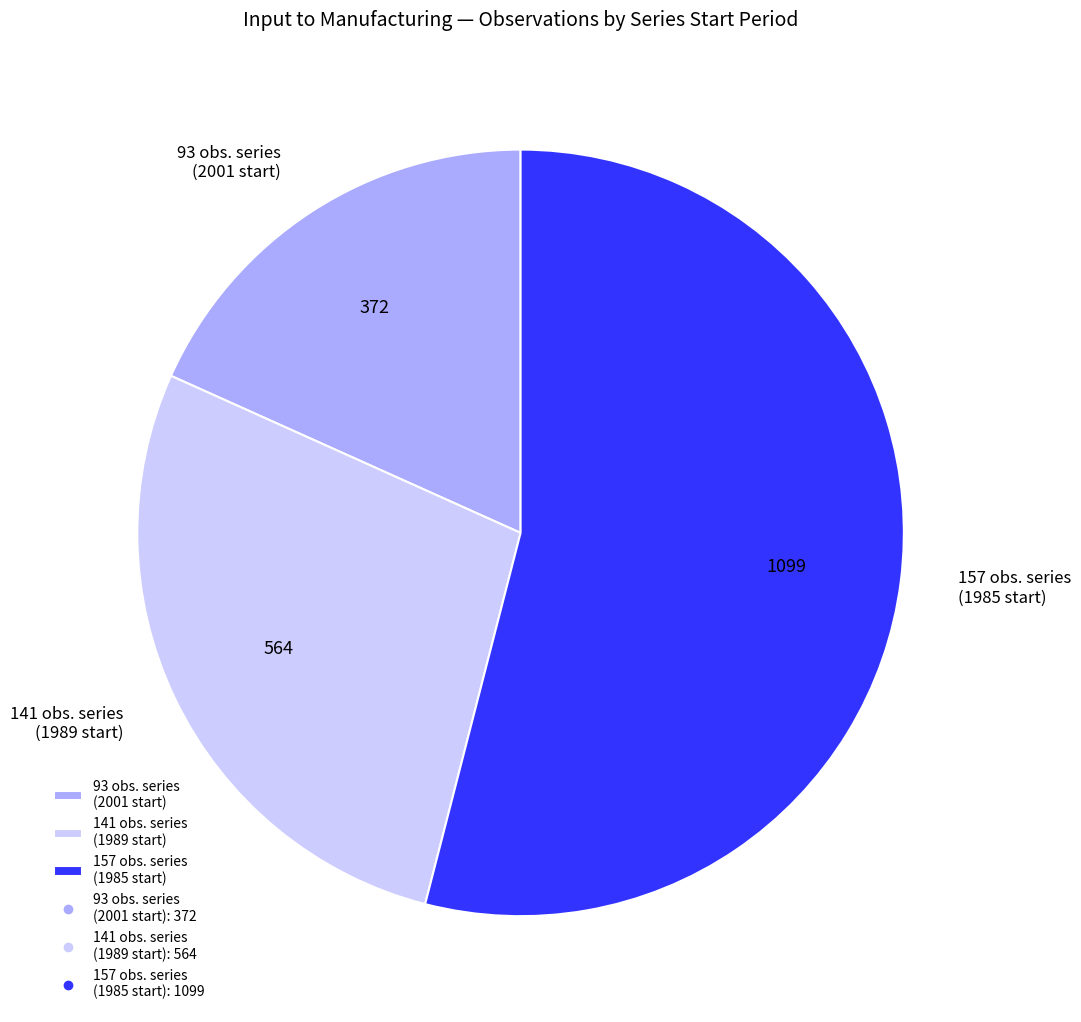

Which category has the smallest portion of the pie?

93 obs. series (2001 start)